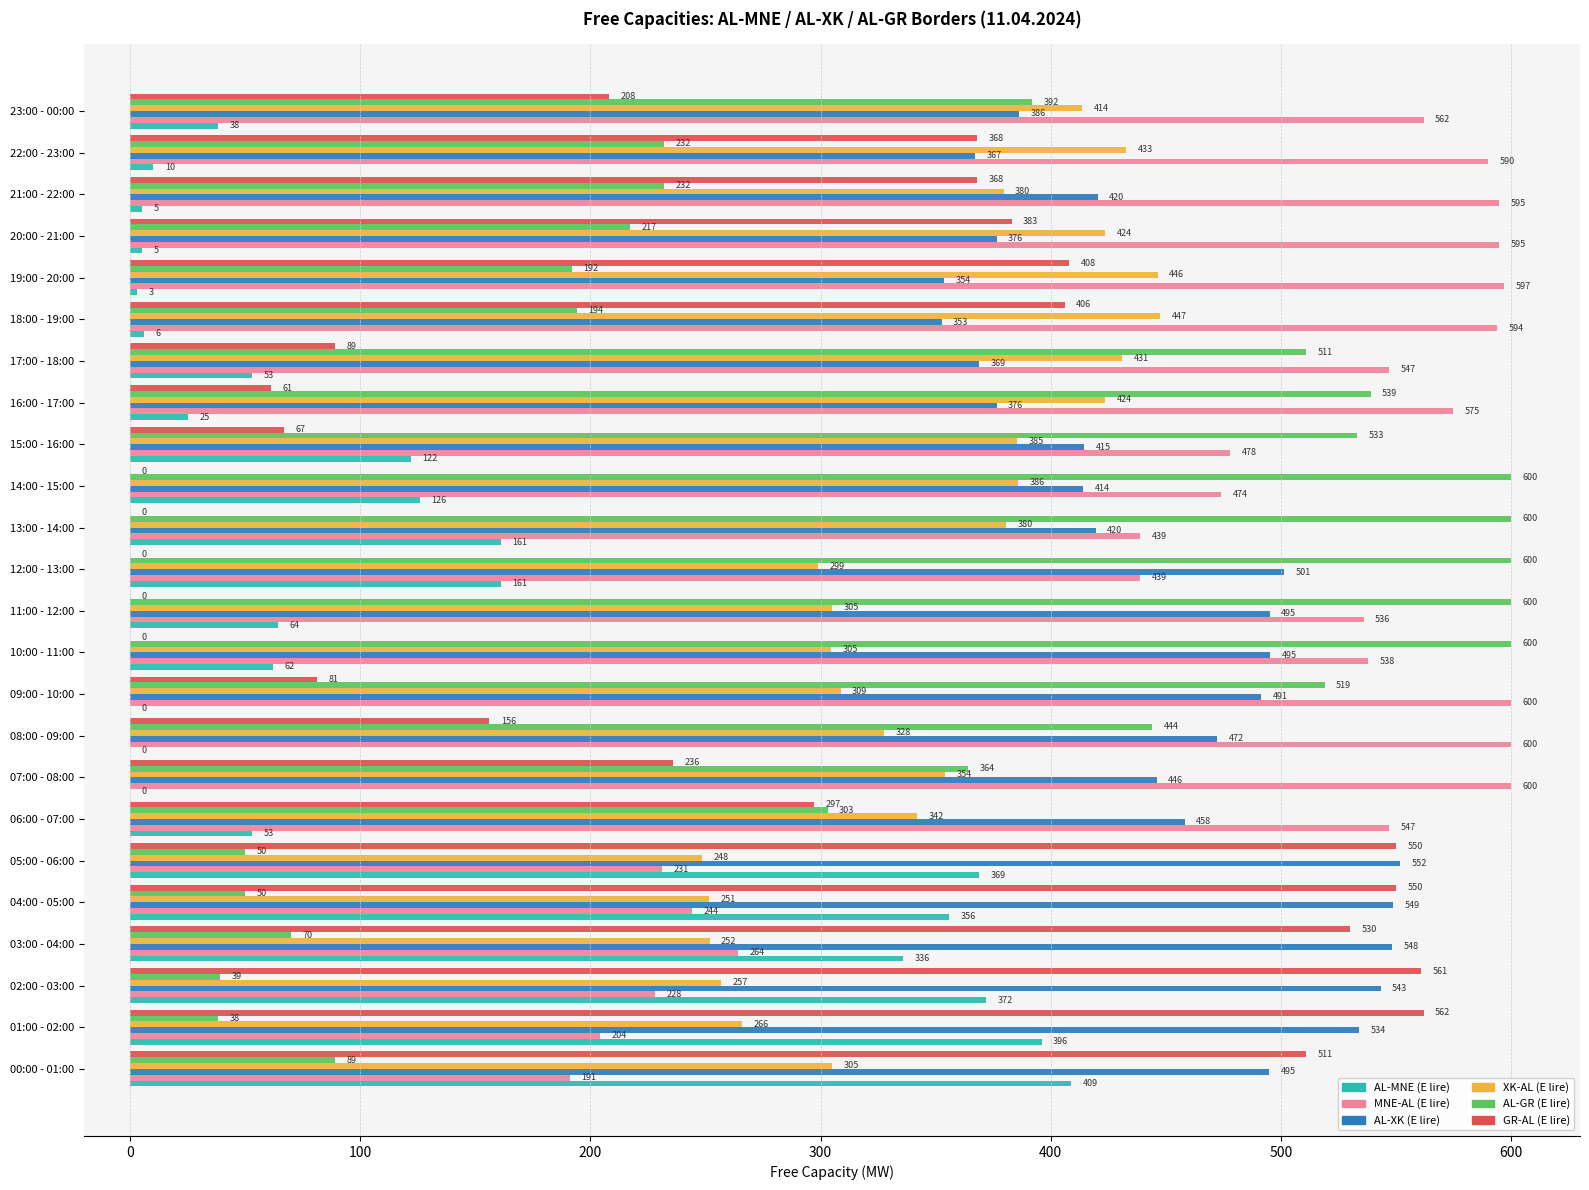

What are all the series names shown in the legend?

AL-MNE (E lire), MNE-AL (E lire), AL-XK (E lire), XK-AL (E lire), AL-GR (E lire), GR-AL (E lire)